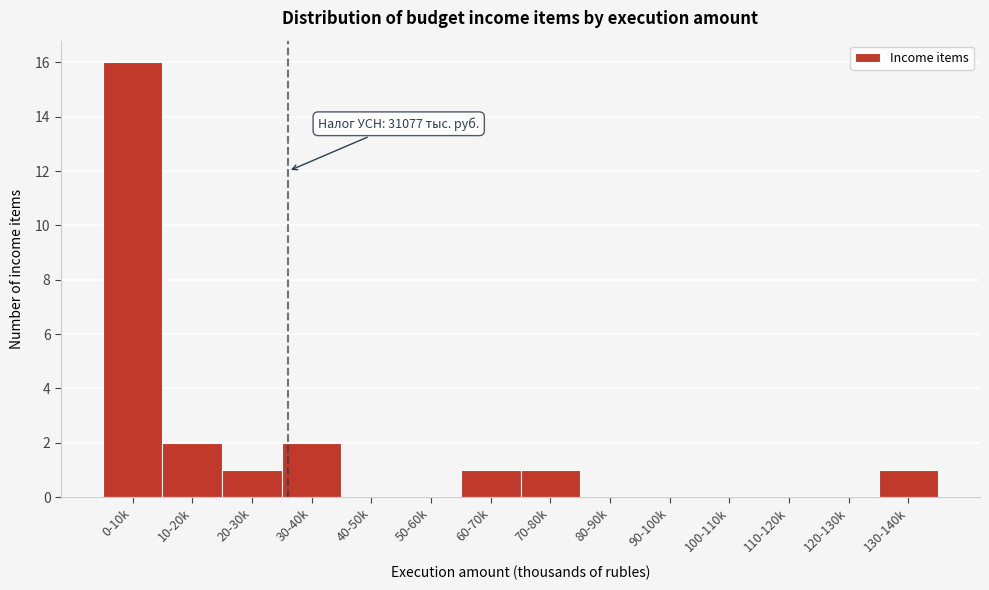

Reading left to right, what are all the values shown in this chart?

0-10k=16	10-20k=2	20-30k=1	30-40k=2	40-50k=0	50-60k=0	60-70k=1	70-80k=1	80-90k=0	90-100k=0	100-110k=0	110-120k=0	120-130k=0	130-140k=1